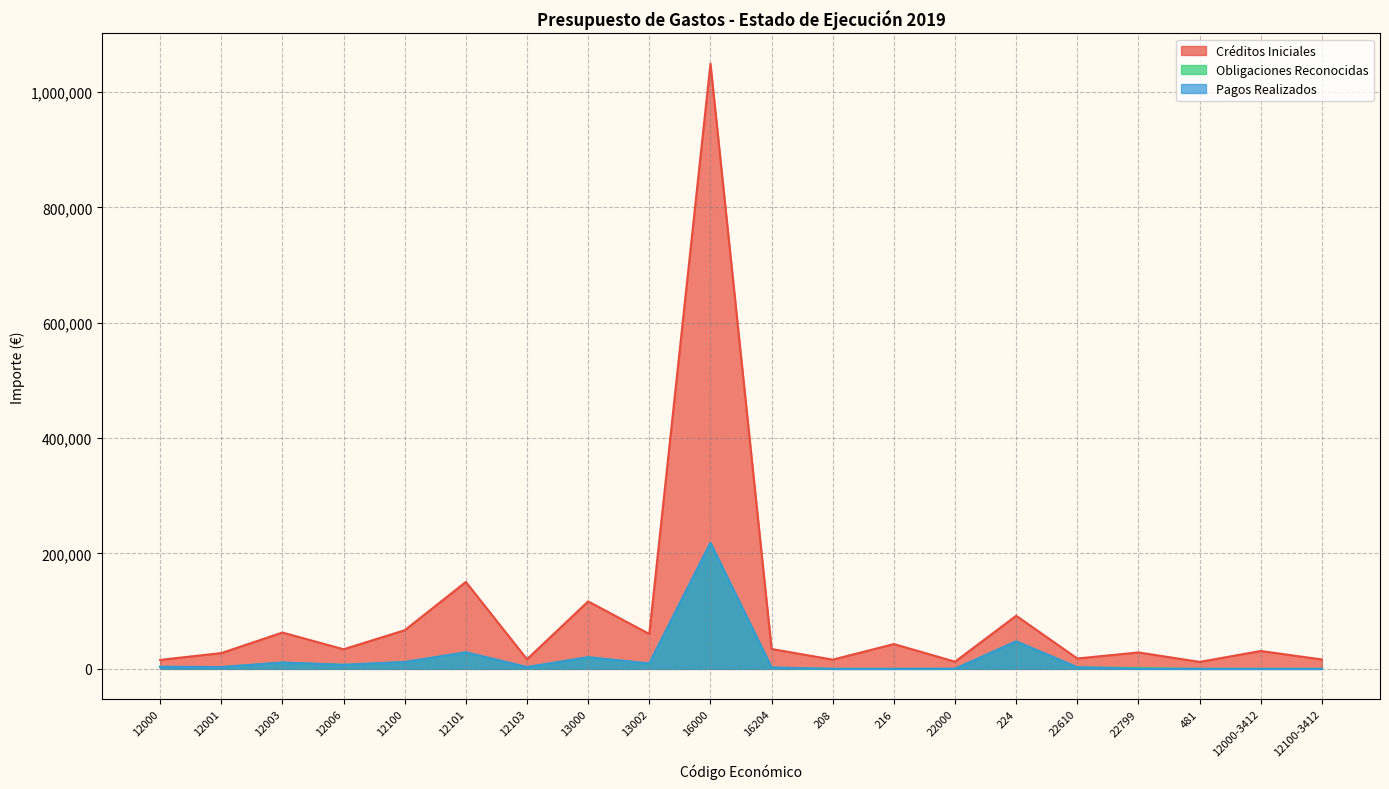

Between 16000 and 16204, which series saw the biggest shift?

Créditos Iniciales